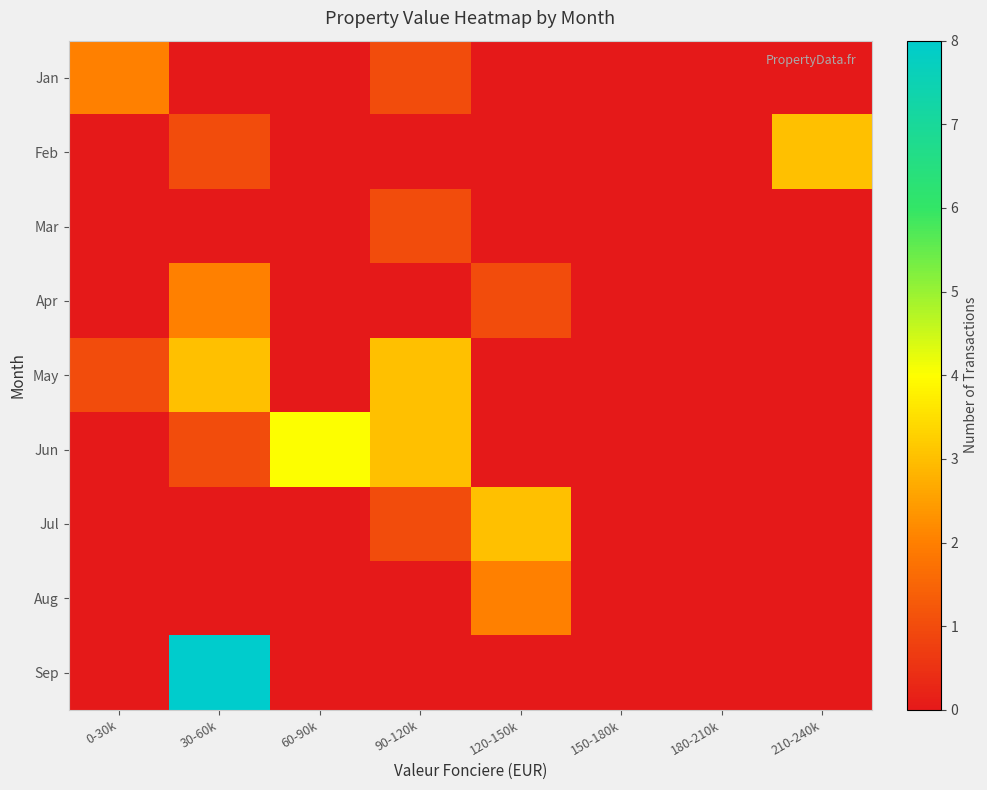

At how many categories does at least one series exceed 0?

6